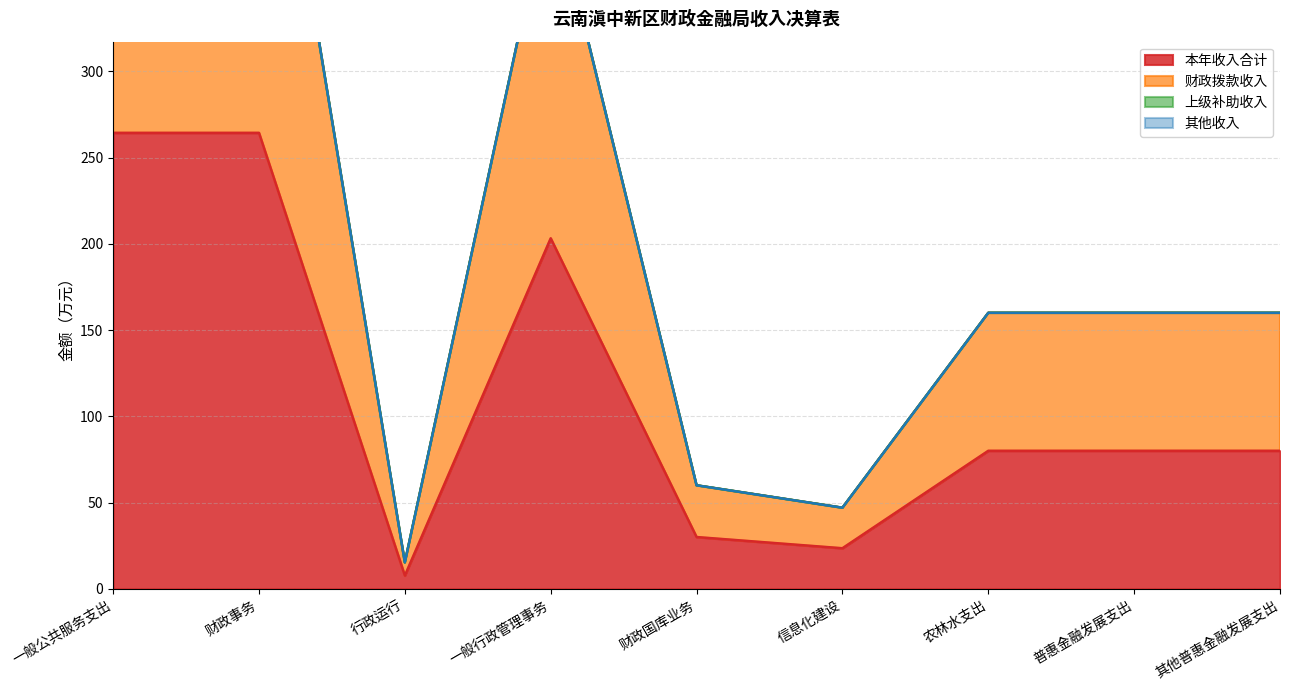

The value of 本年收入合计 at 一般公共服务支出 is 264.4. True or false?

True